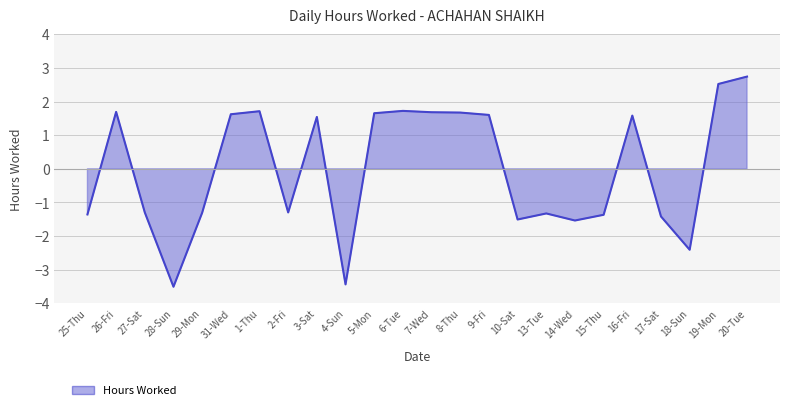

What is the difference between the maximum and minimum values?

6.2